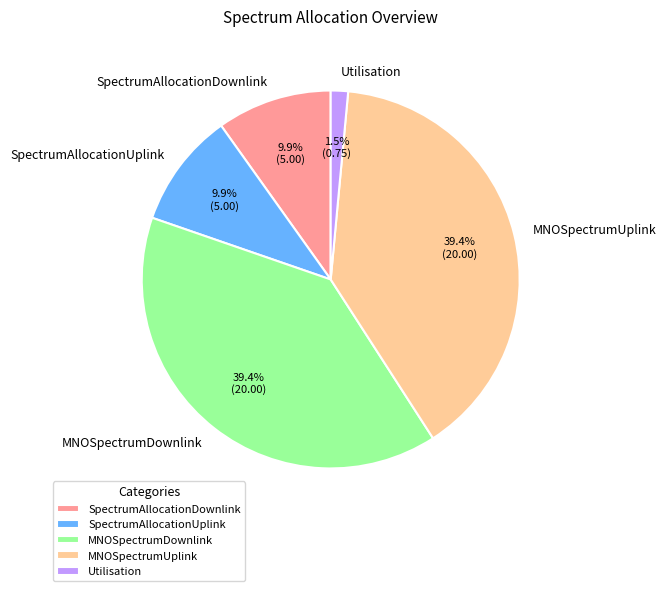

To the nearest percent, what portion does SpectrumAllocationDownlink represent?

10%